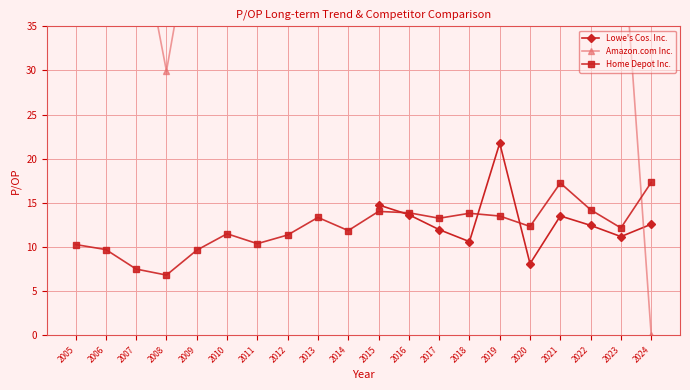

What is the approximate value of Amazon.com Inc. at 2017?

168.6